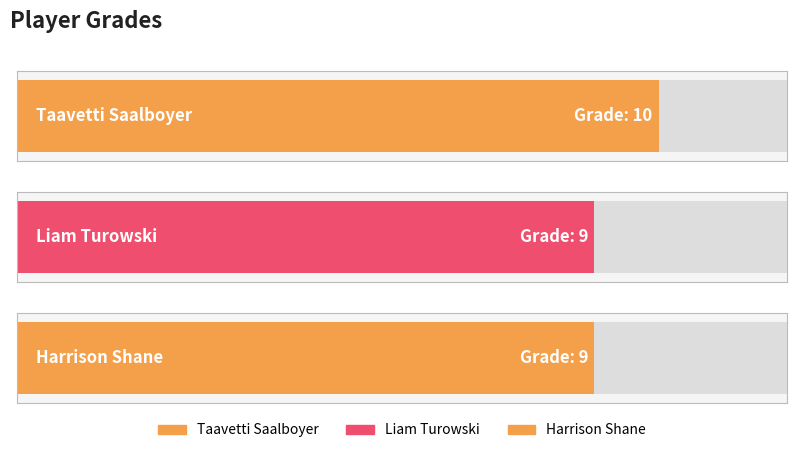

What is the maximum value shown in the chart?

10